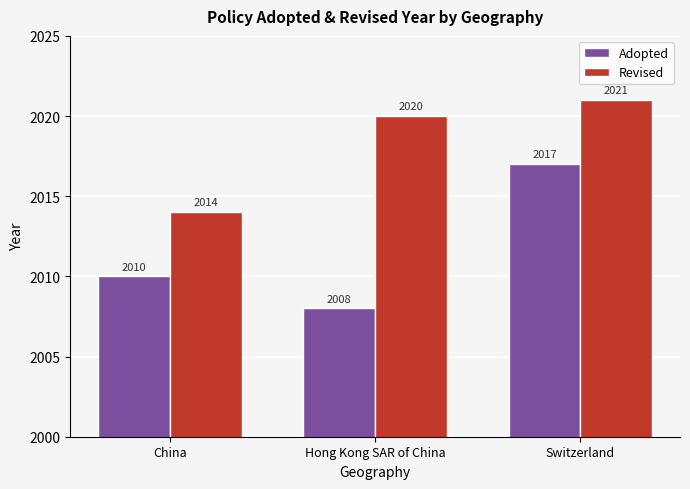

True or false: Adopted has a value of 2008 at Hong Kong SAR of China.

True